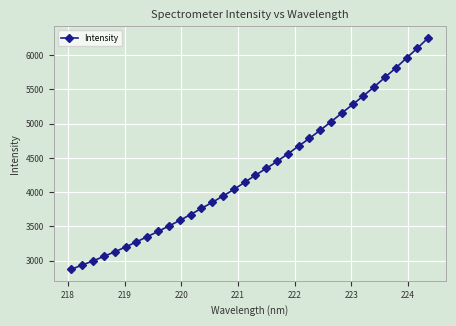

What is the value of the 2nd point from the left?

2937.8